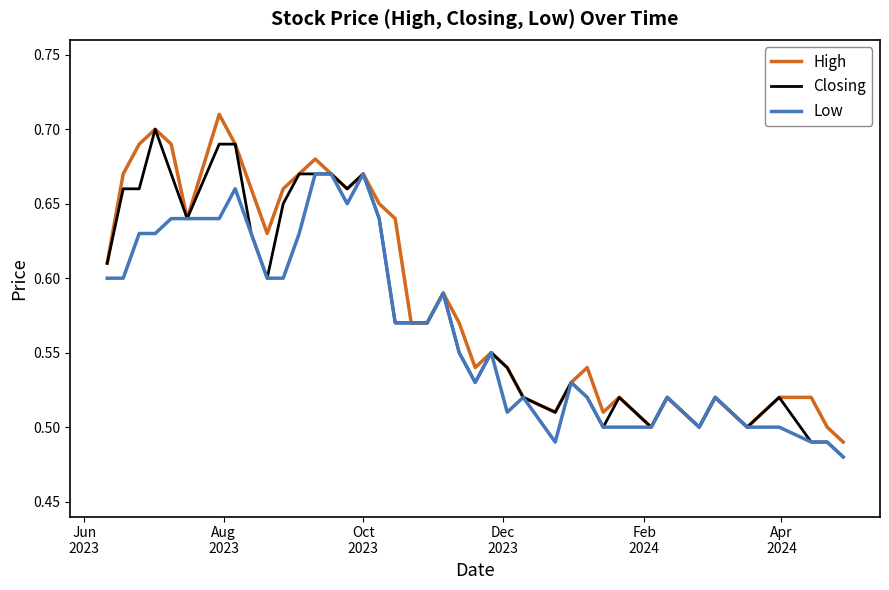

What is the difference between the second highest and minimum values in the Low series?

0.2